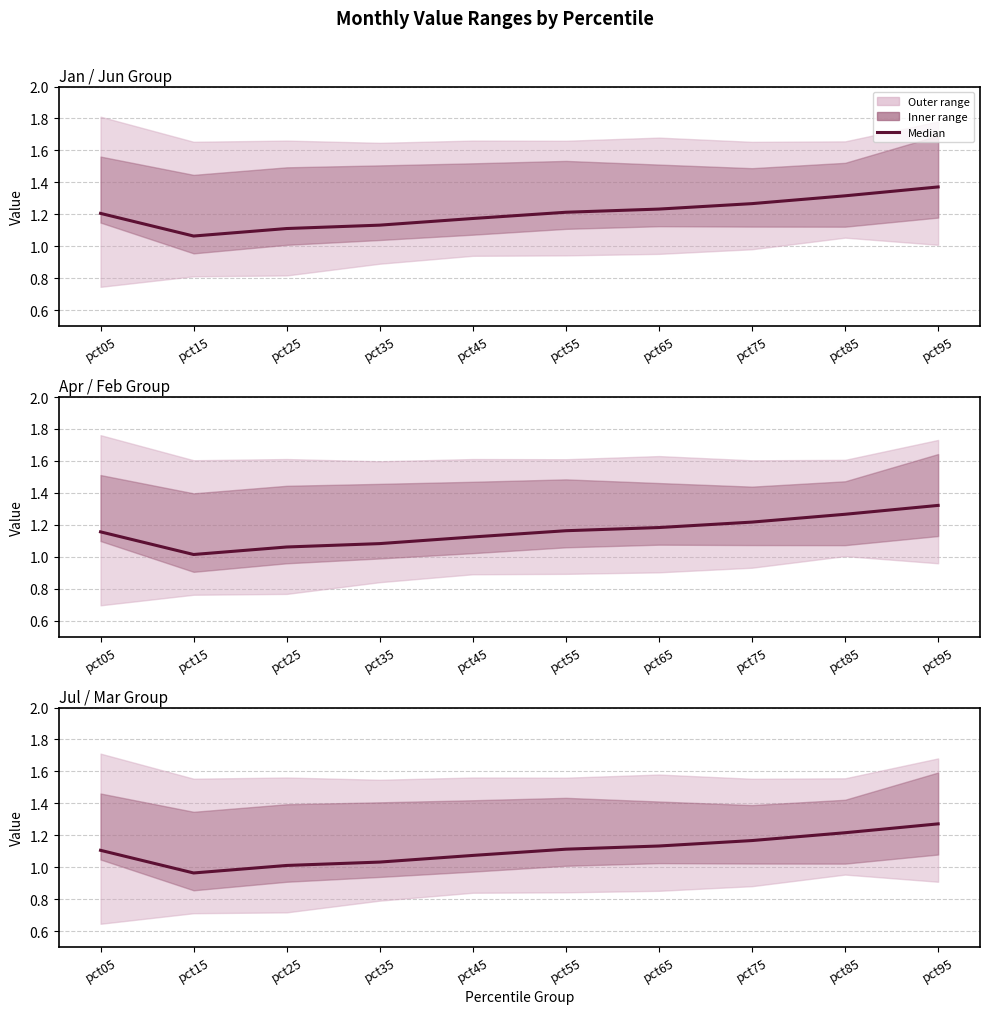

How many values are below 1?

1